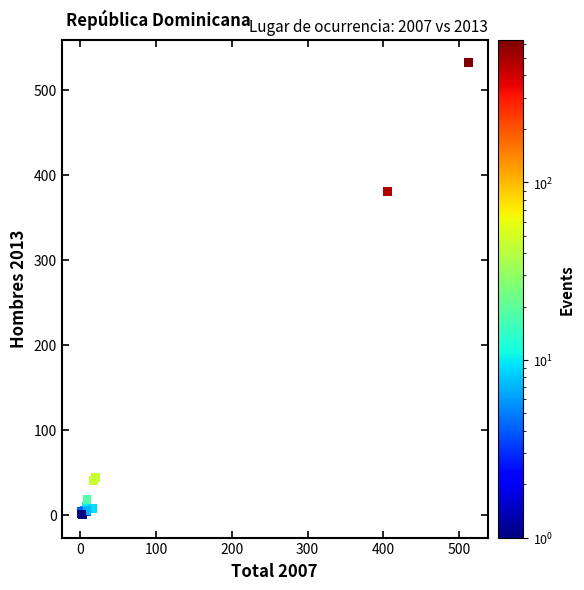

What Y value in the scatter plot is closest to 266?

381